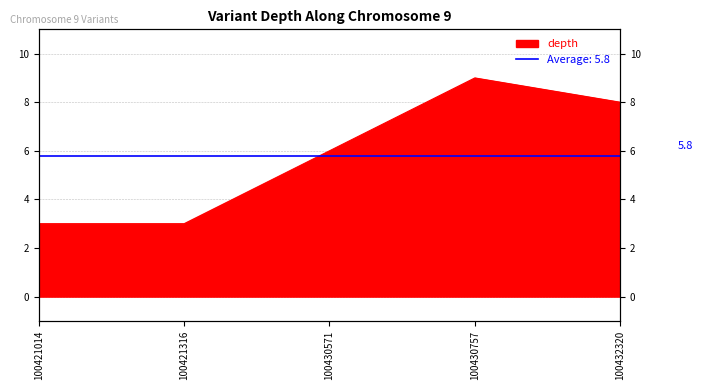

Reading left to right, extract all data points from this chart.

100421014=3	100421316=3	100430571=6	100430757=9	100432320=8